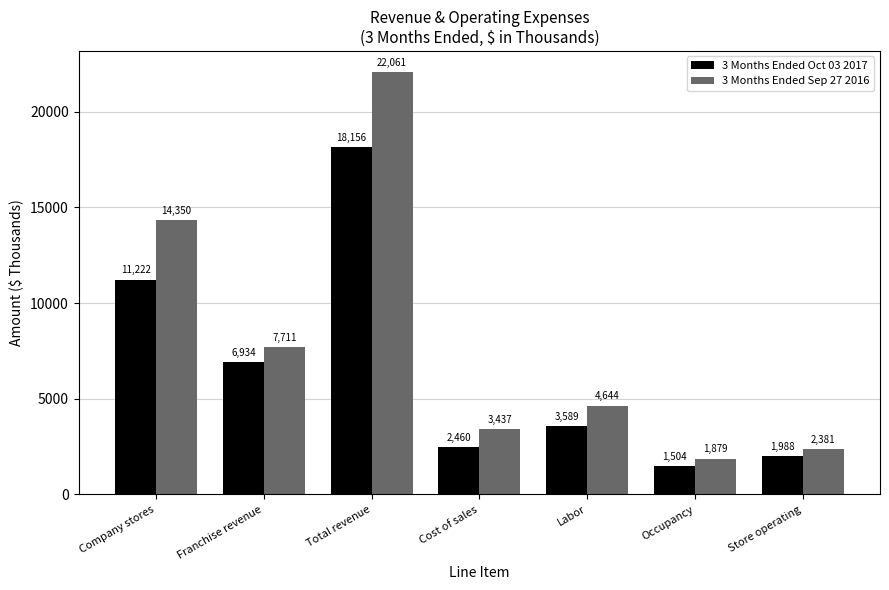

How many data points in 3 Months Ended Oct 03 2017 are less than 3589?

3